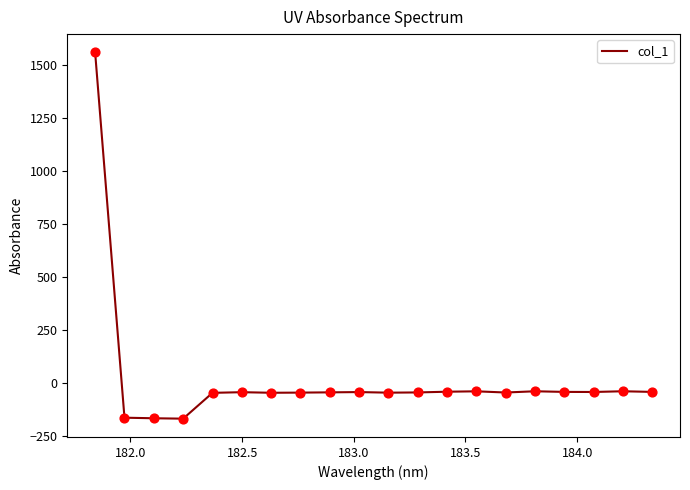

What is the difference between the maximum and minimum values?

1725.9